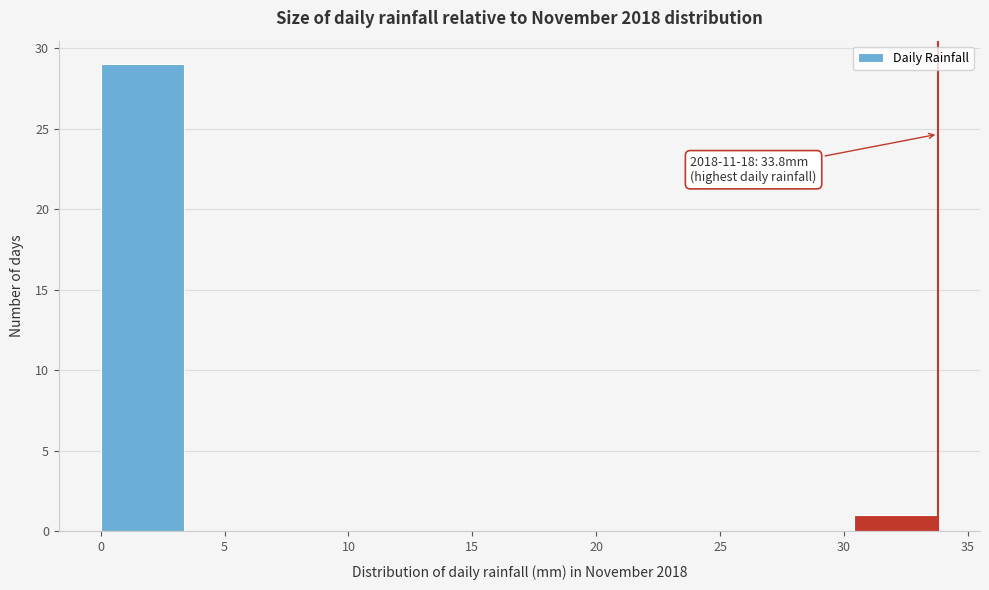

Which range on the x-axis has the tallest bar?

0.0 to 3.5